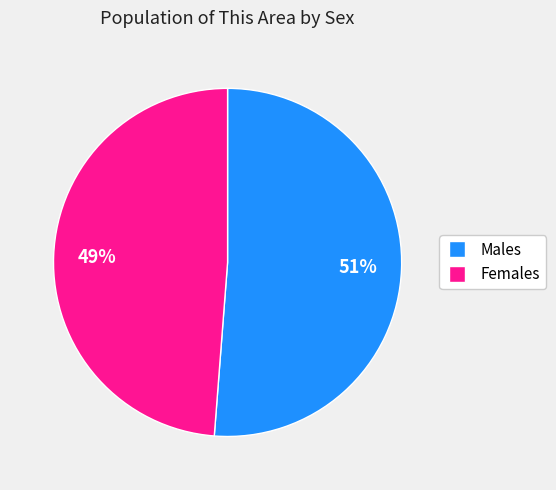

Is there any slice that represents more than half of the pie?

Yes